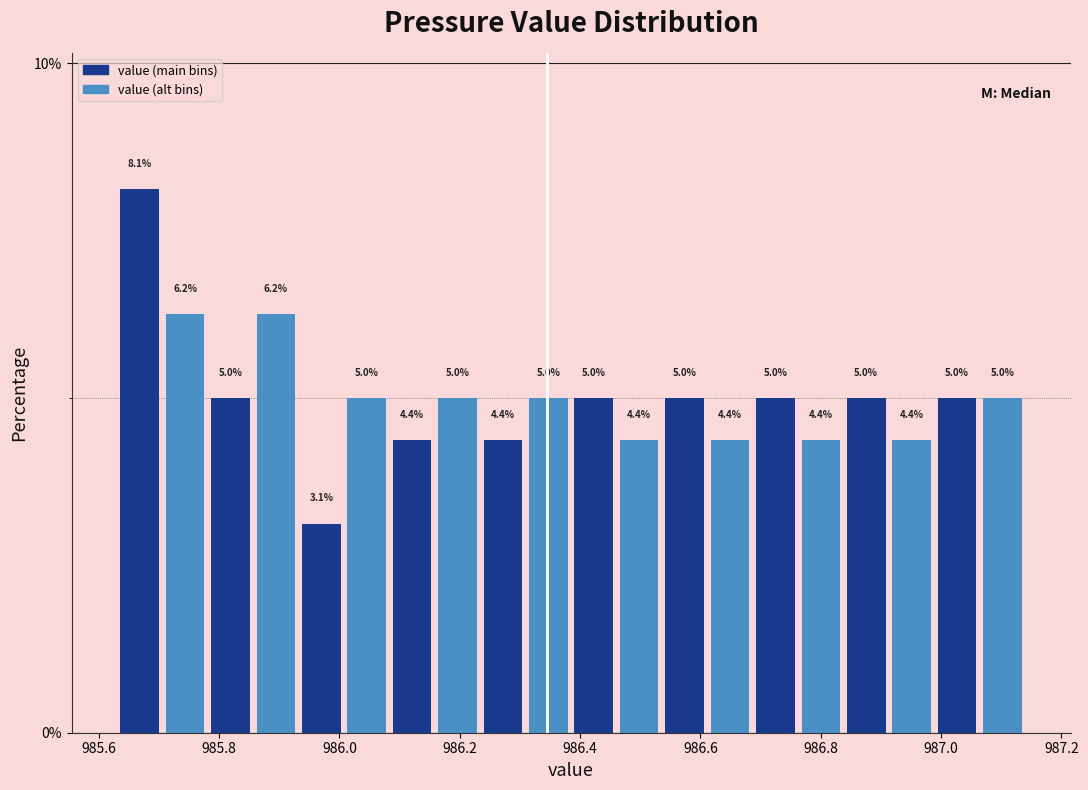

Read against the x-axis, roughly where is the centre of the tallest bar?

985.66